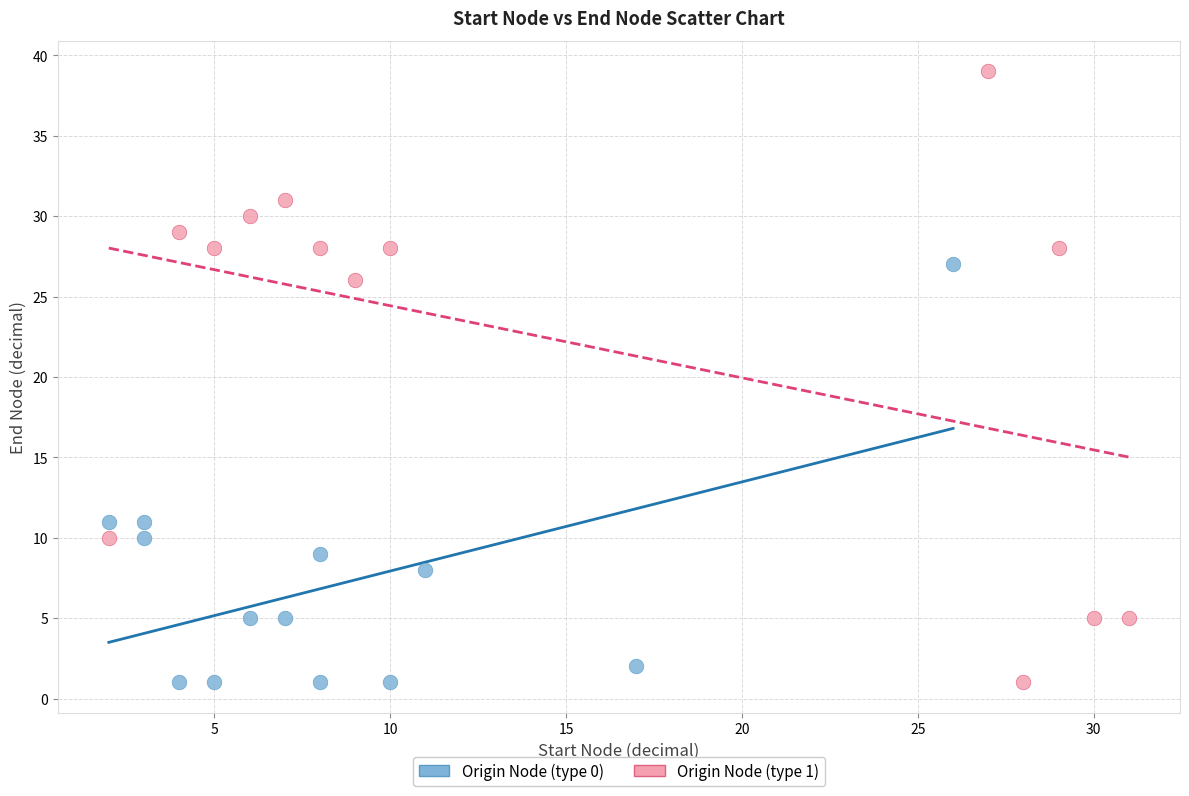

Which series contains the highest Y value?

Origin Node (type 1)